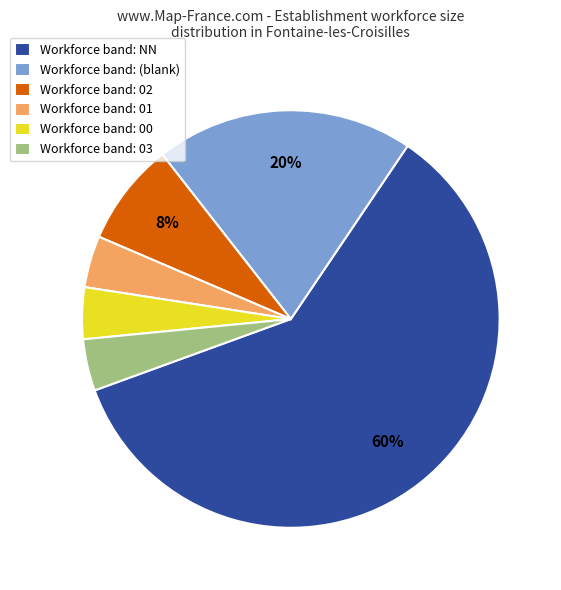

Which category has the biggest portion of the pie?

Workforce band: NN